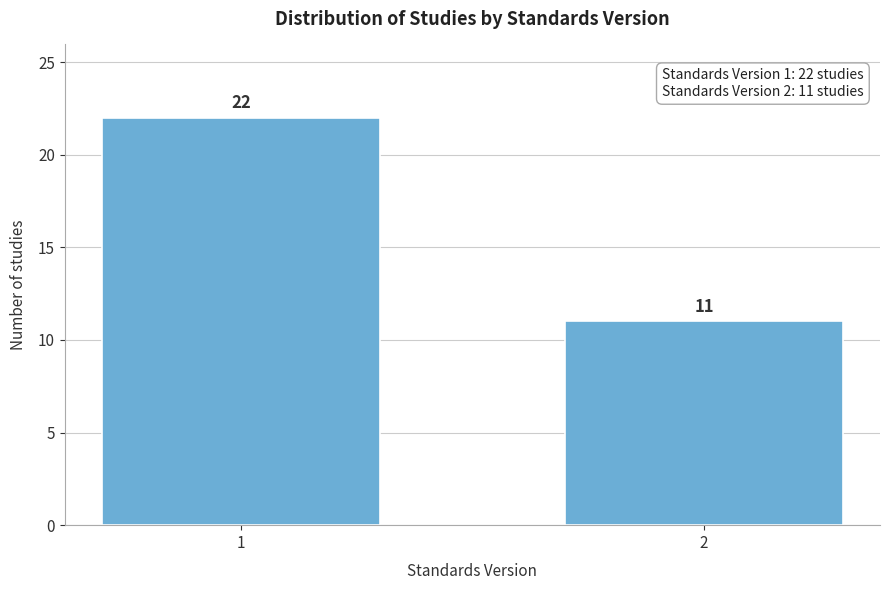

Reading left to right, list all the values displayed in this chart.

22	11